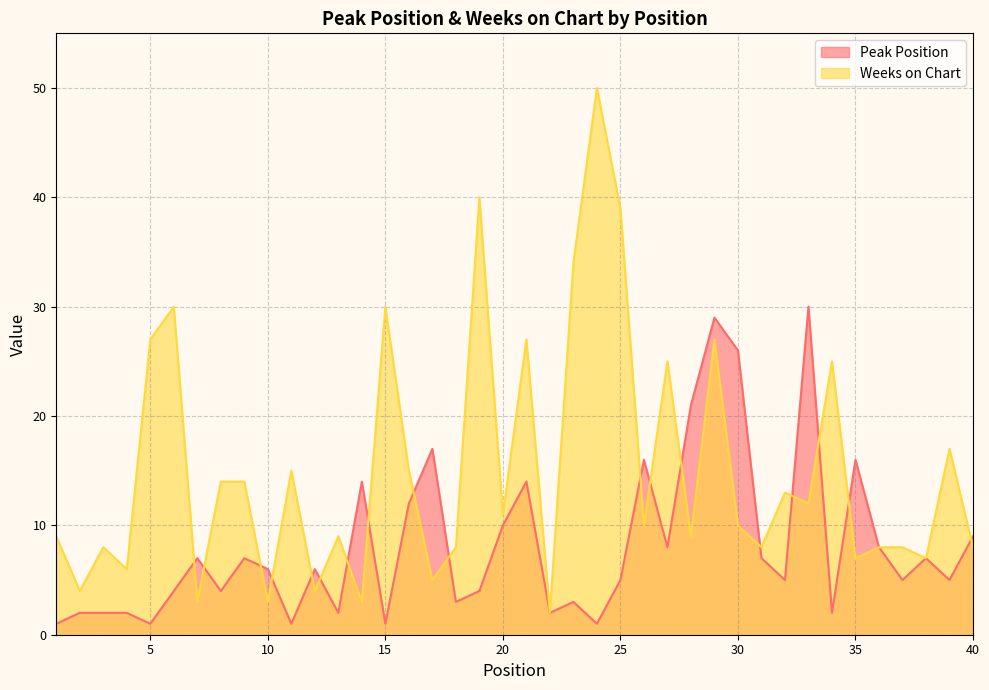

List the labels in order of Peak Position value, largest first.

33, 29, 30, 28, 17, 26, 35, 14, 21, 16, 20, 40, 27, 36, 7, 9, 31, 38, 10, 12, 25, 32, 37, 39, 6, 8, 19, 18, 23, 2, 3, 4, 13, 22, 34, 1, 5, 11, 15, 24